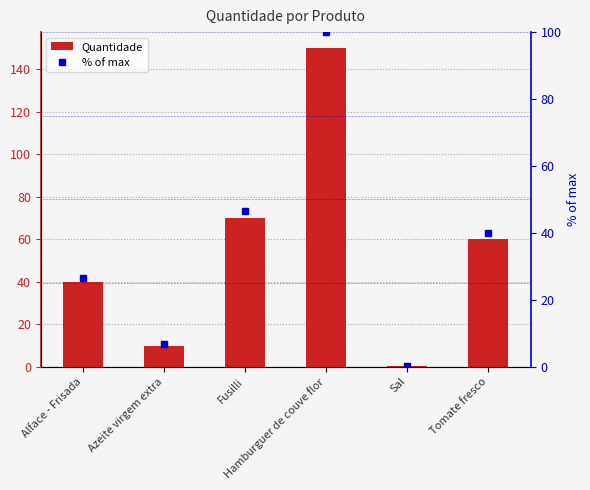

What is the difference between the second highest and minimum values in the Quantidade series?

69.8